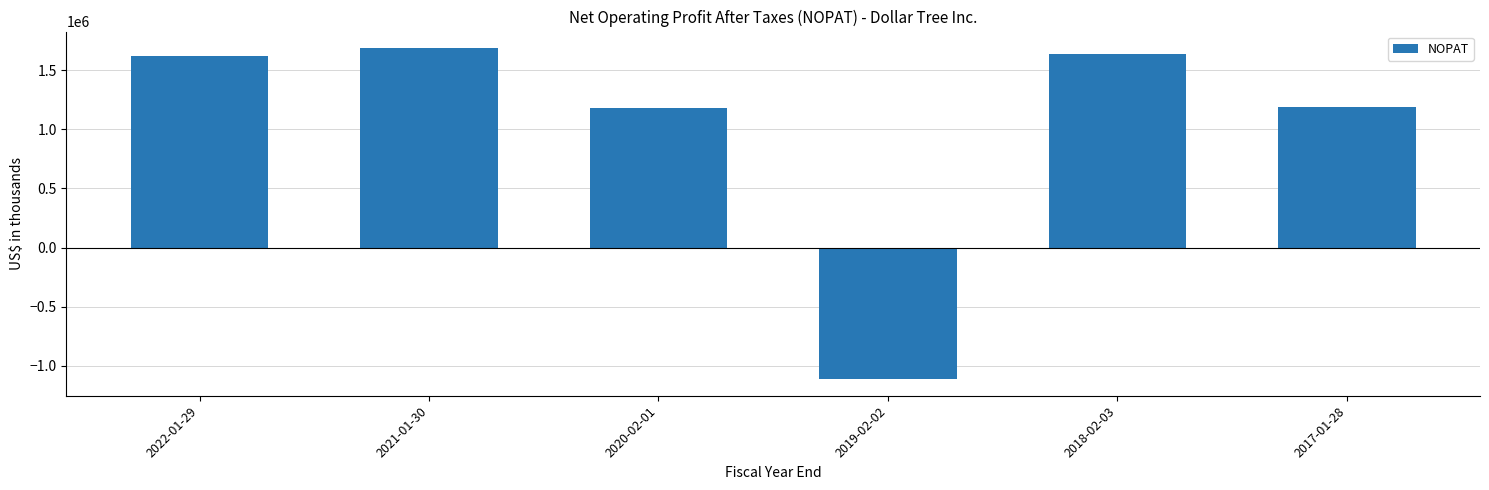

What is the sum of all values?

6196287